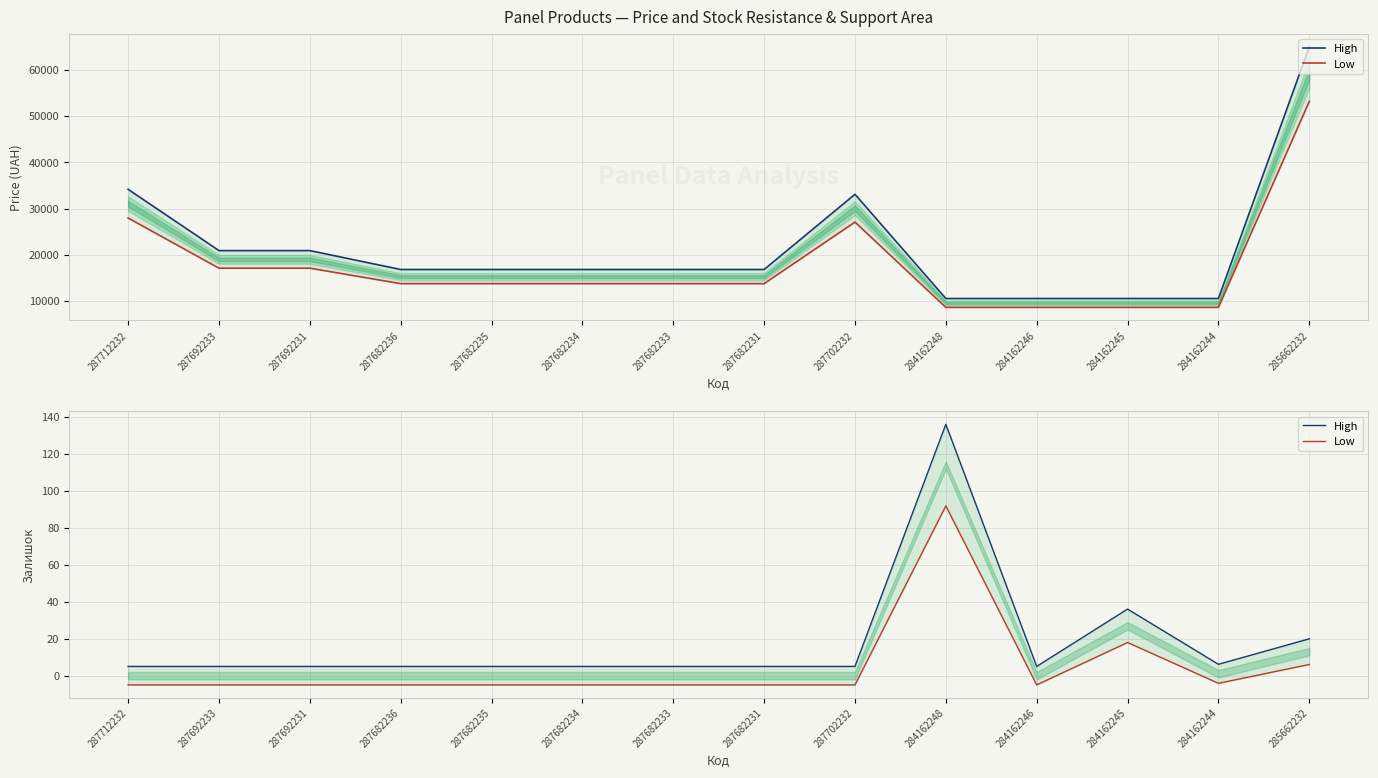

How many values in Low are below zero?

11